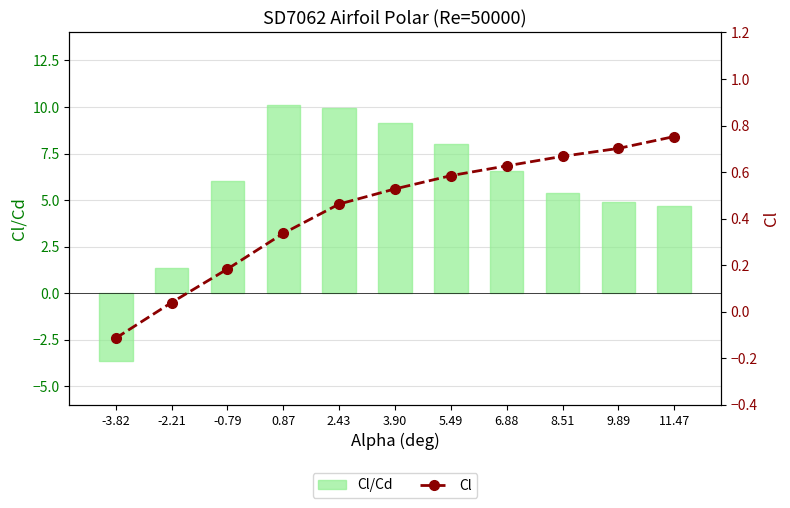

What is the label of the 1st bar from the right?

11.47